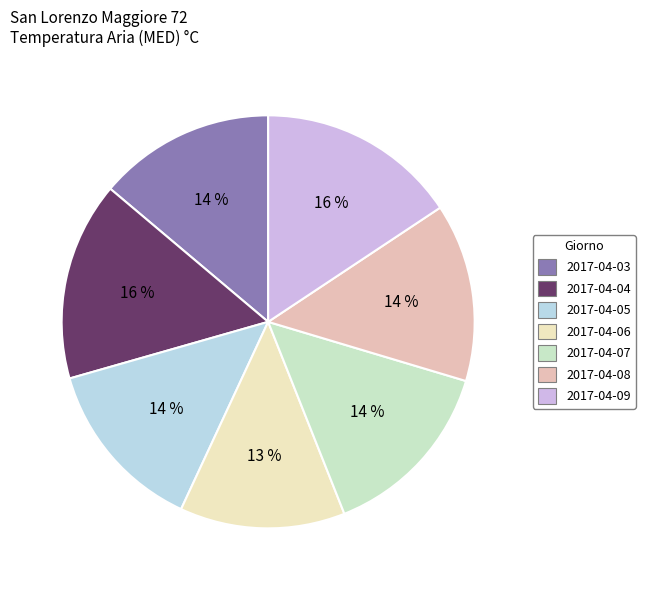

Rank the categories by value from highest to lowest.

2017-04-09, 2017-04-04, 2017-04-07, 2017-04-08, 2017-04-03, 2017-04-05, 2017-04-06